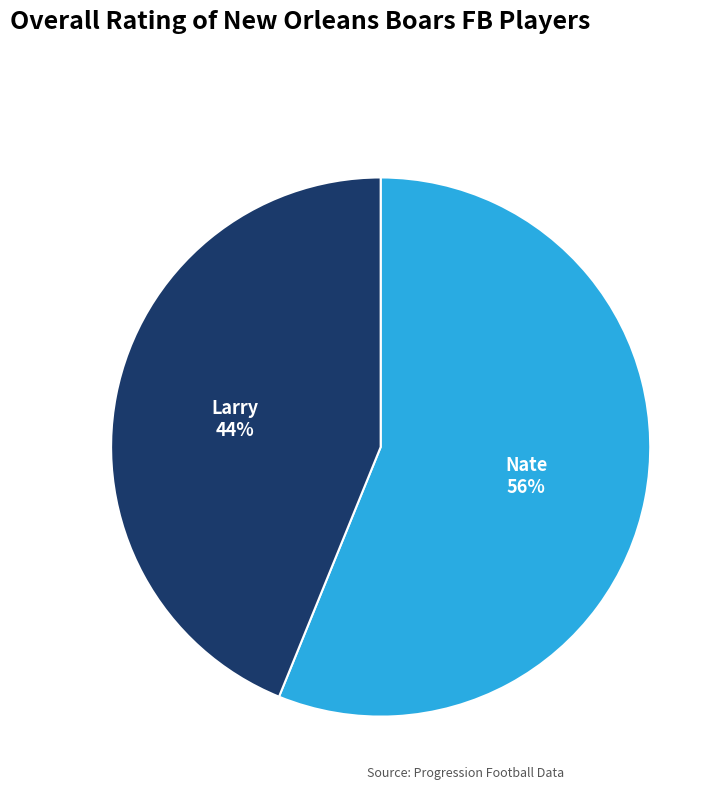

What is the ratio of the value at Nate to the value at Larry?

1.3